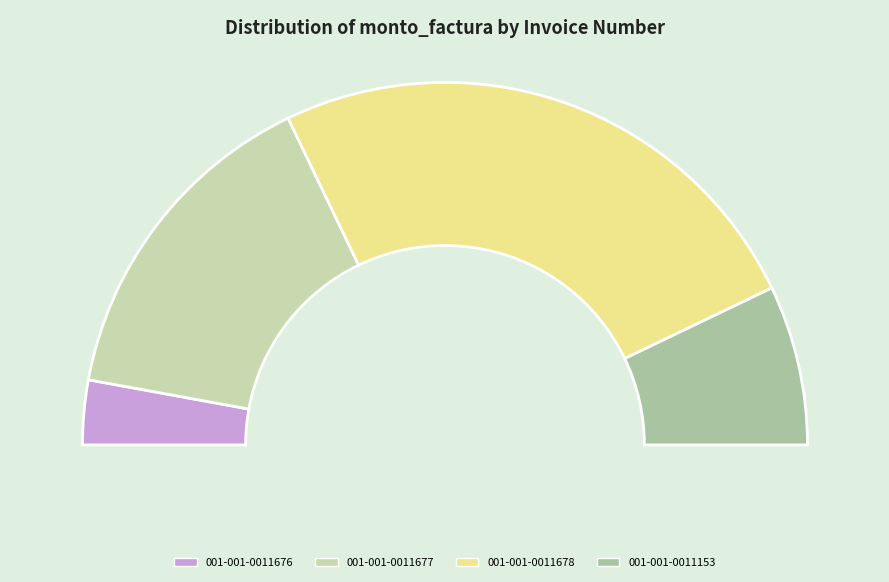

How much of the chart is everything except 001-001-0011678?

50.0%